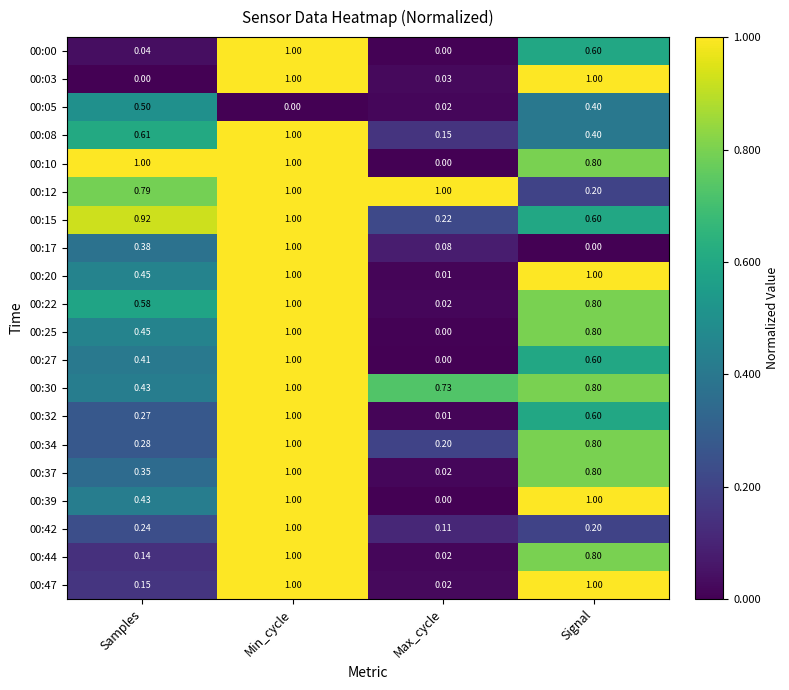

At which label is 00:39 closest to 0?

Max_cycle